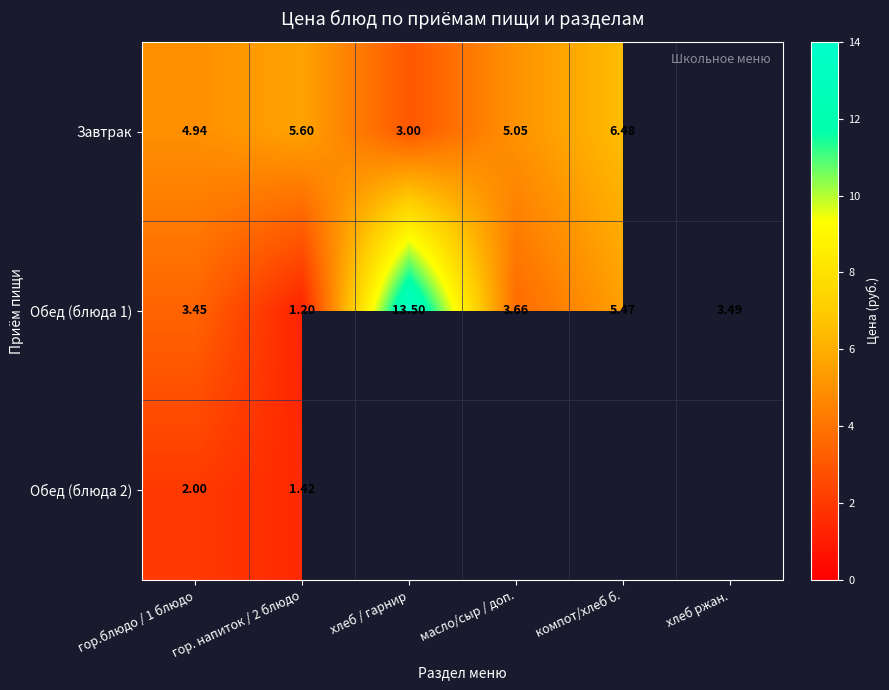

Where is Обед (блюда 1) nearest to the value 7?

компот/хлеб б.